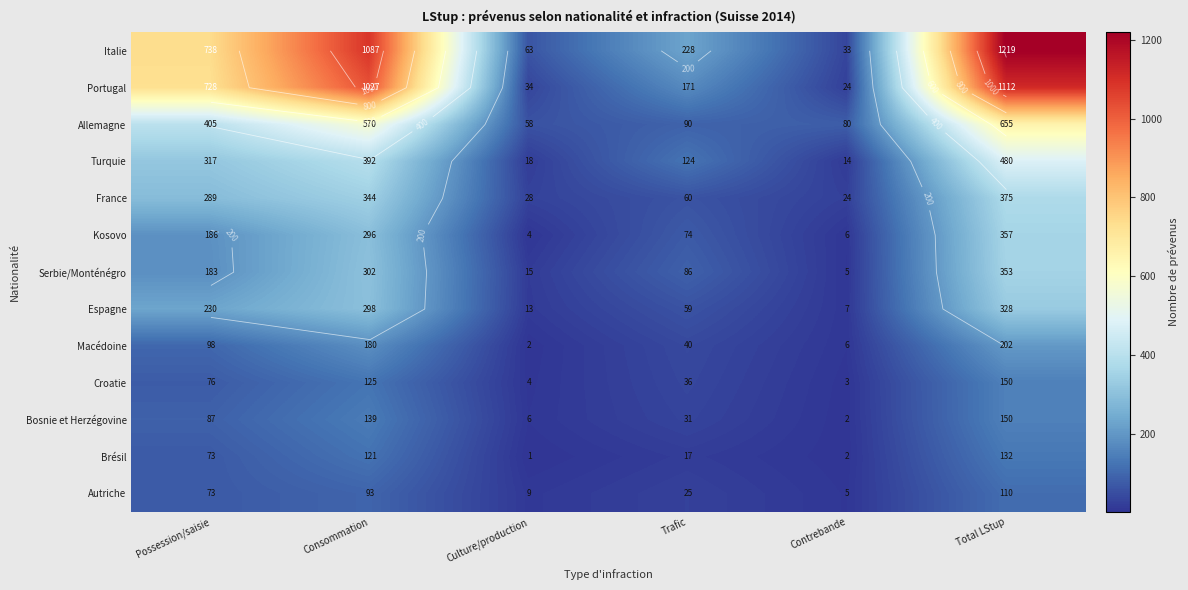

What is the sum of the Portugal values at Culture/production and Trafic?

205